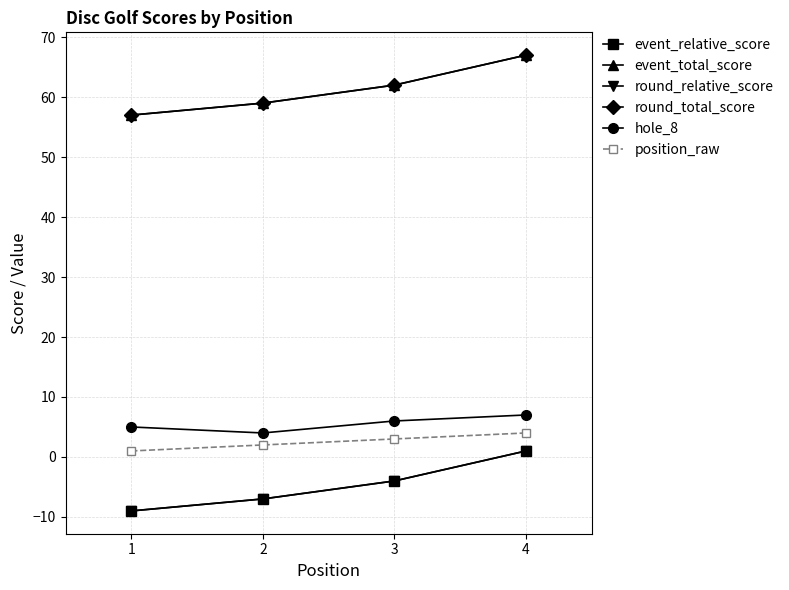

Does the chart have visible grid lines?

Yes